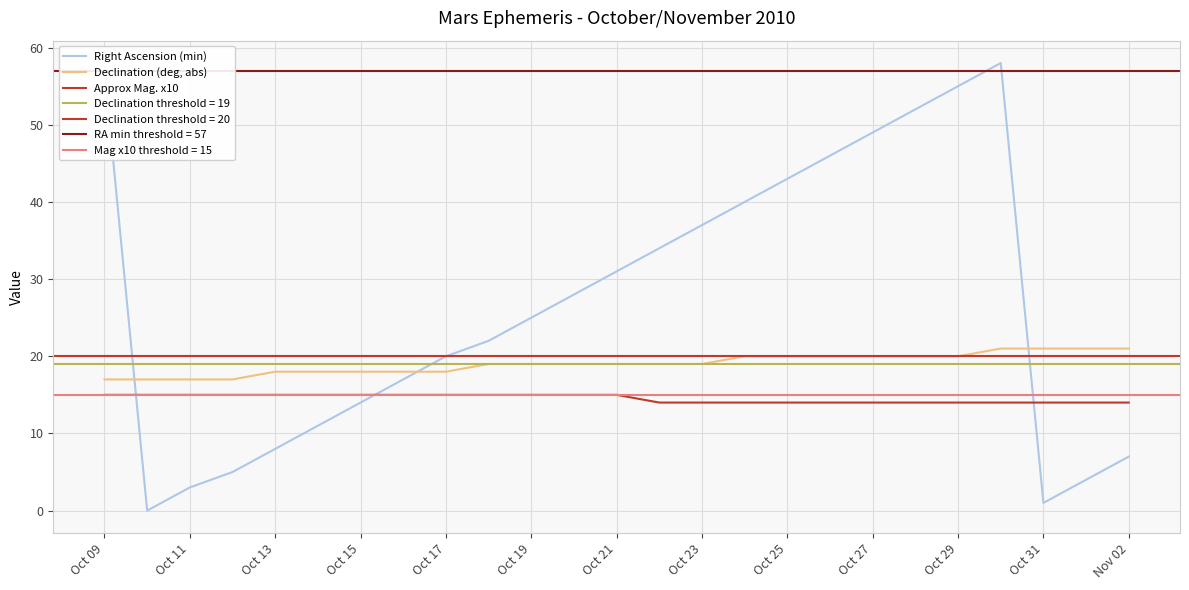

True or false: Declination (deg, abs) and Approx Mag. x10 intersect in this chart.

False